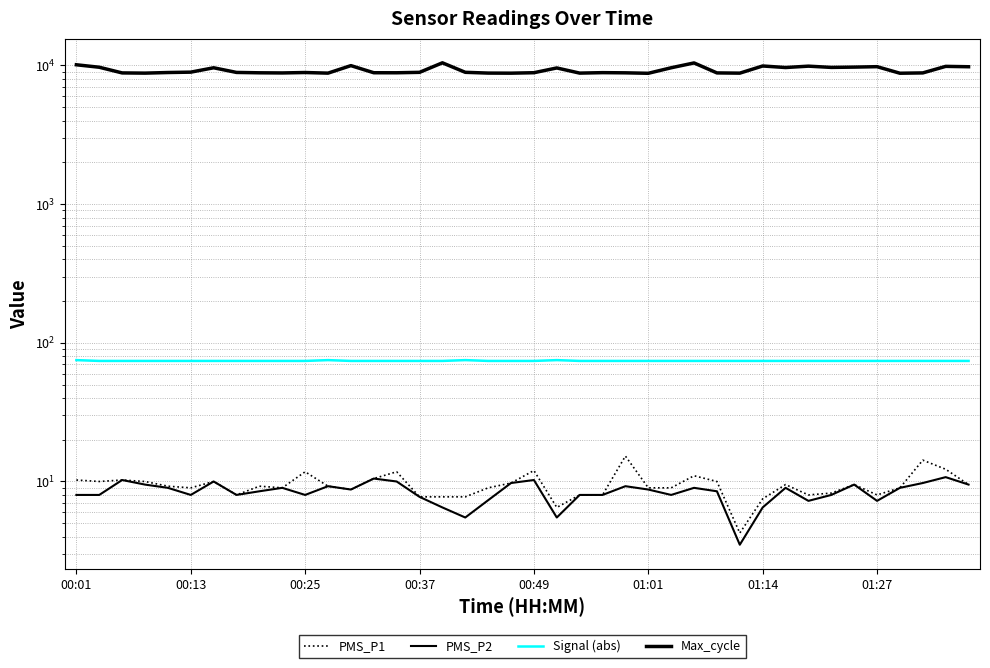

At how many categories does at least one series exceed 7477?

40